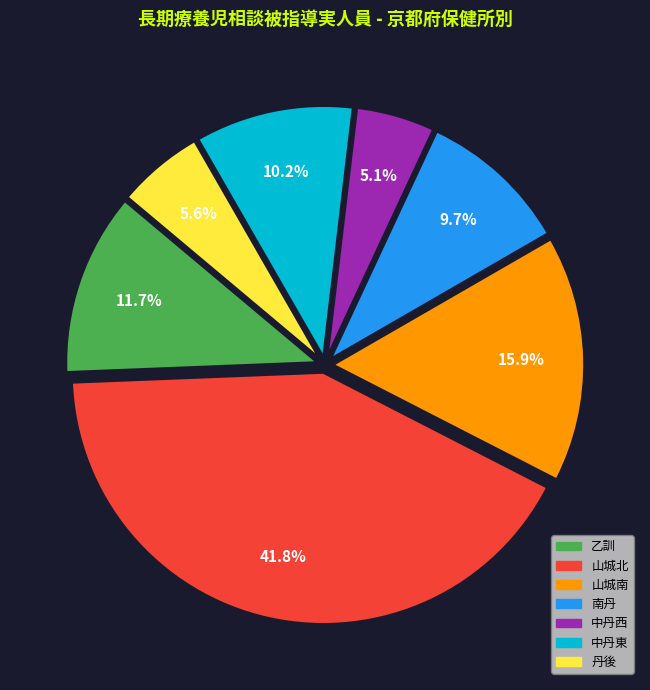

Which slice is the smallest?

中丹西